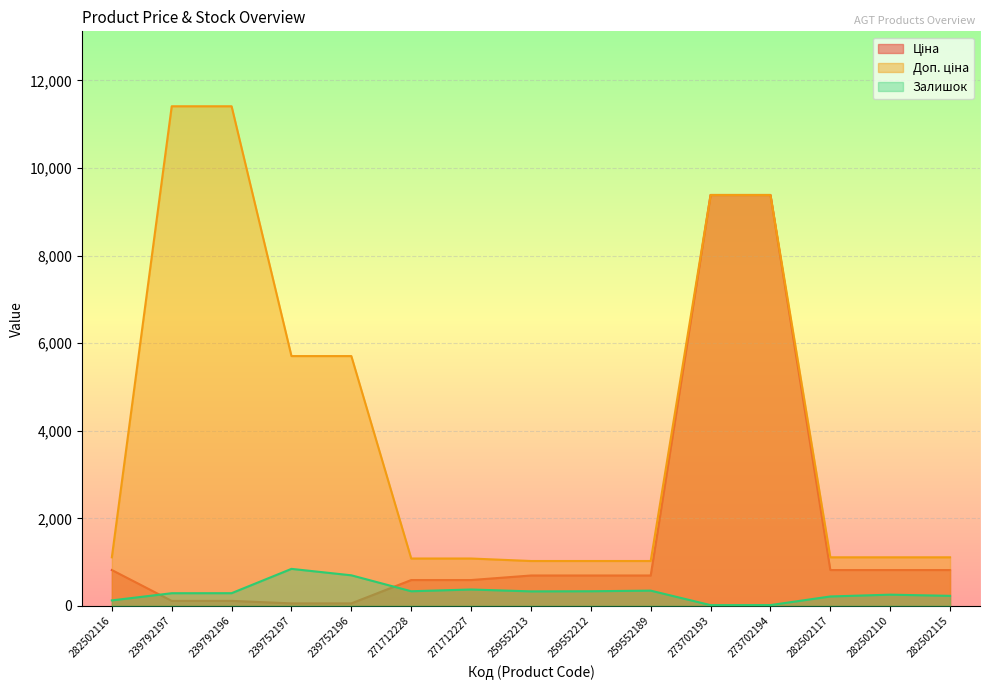

Which has a higher value, 259552189 or 271712227?

259552189